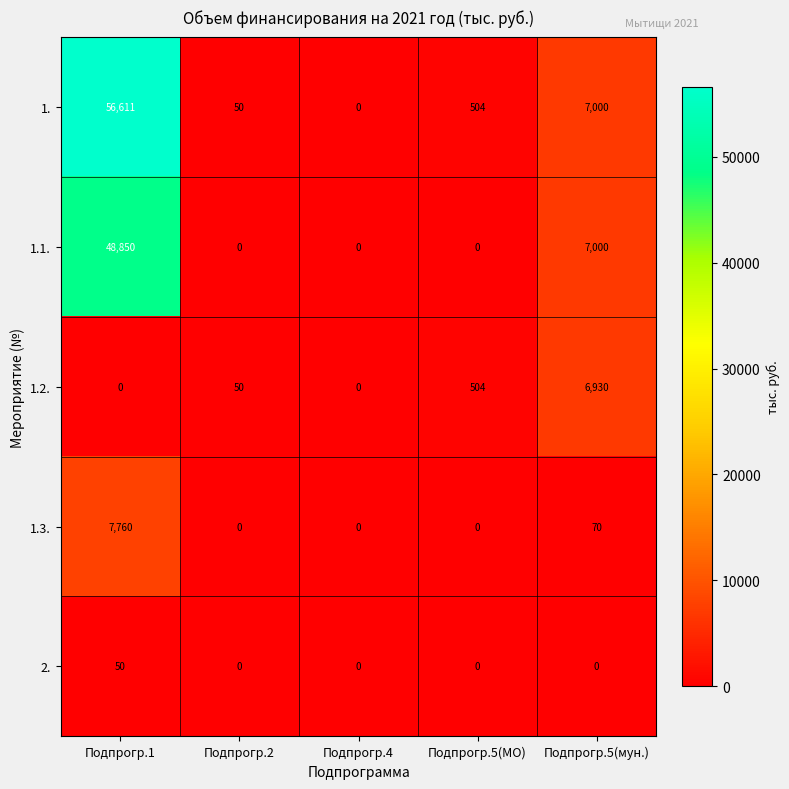

Which series changed the most between Подпрогр.1 and Подпрогр.5(мун.)?

1.